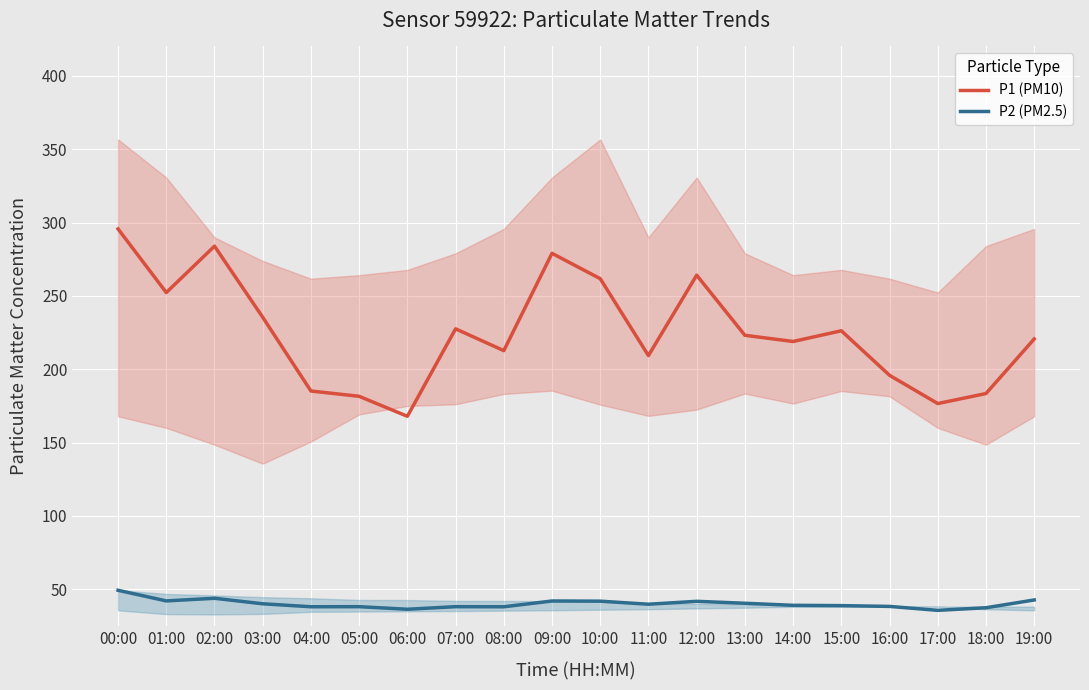

True or false: P1 (PM10) and P2 (PM2.5) intersect in this chart.

False